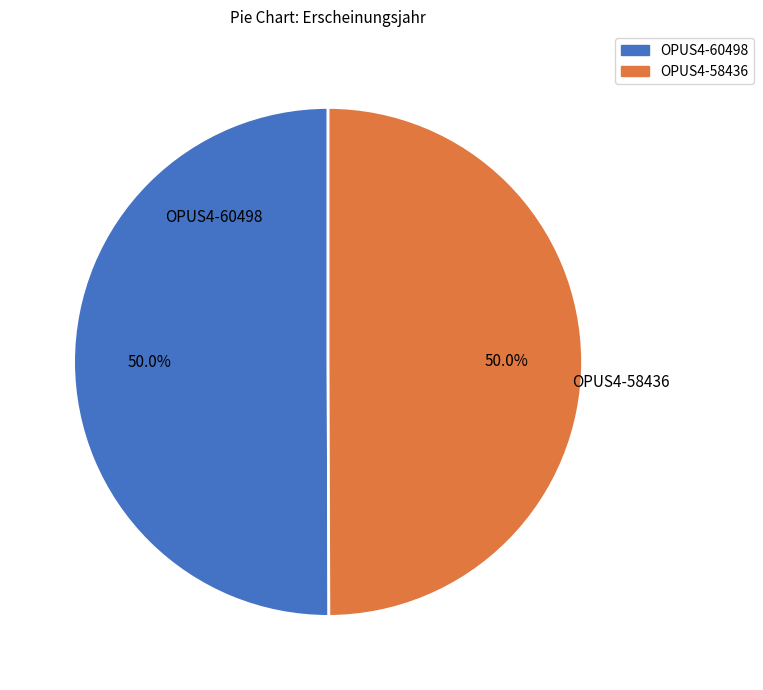

The OPUS4-58436 slice represents 56% of the pie. True or false?

False